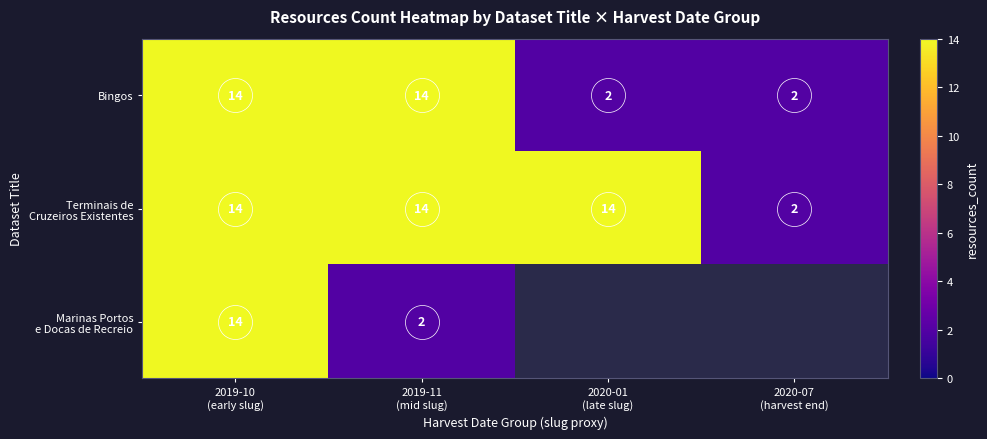

Which series has the largest range (max minus min)?

Marinas Portos e Docas de Recreio